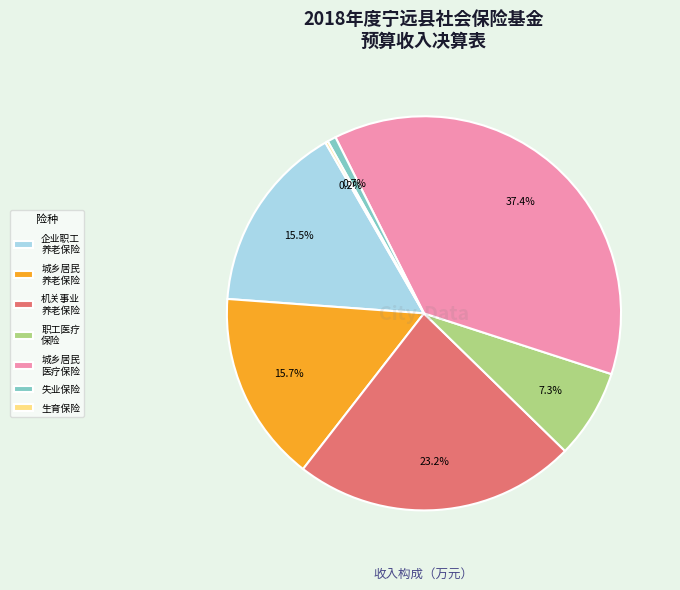

Do 企业职工 养老保险 and 机关事业 养老保险 together represent more than half of the pie?

No